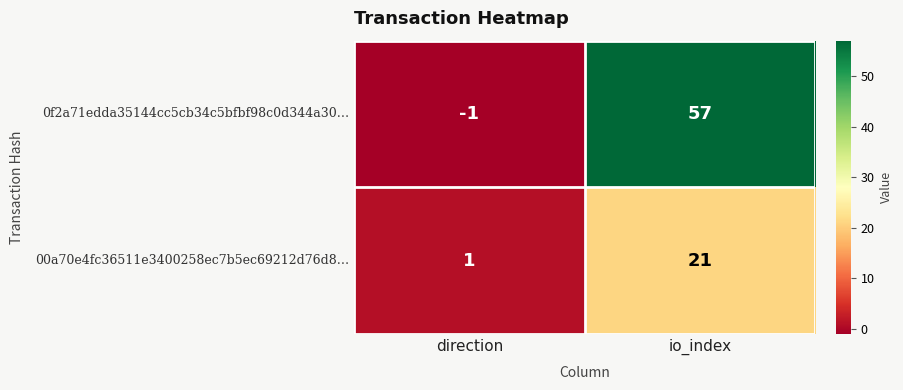

The 0f2a71edda35144cc5cb34c5bfbf98c0d344a30… series shows -1 at direction. True or false?

True